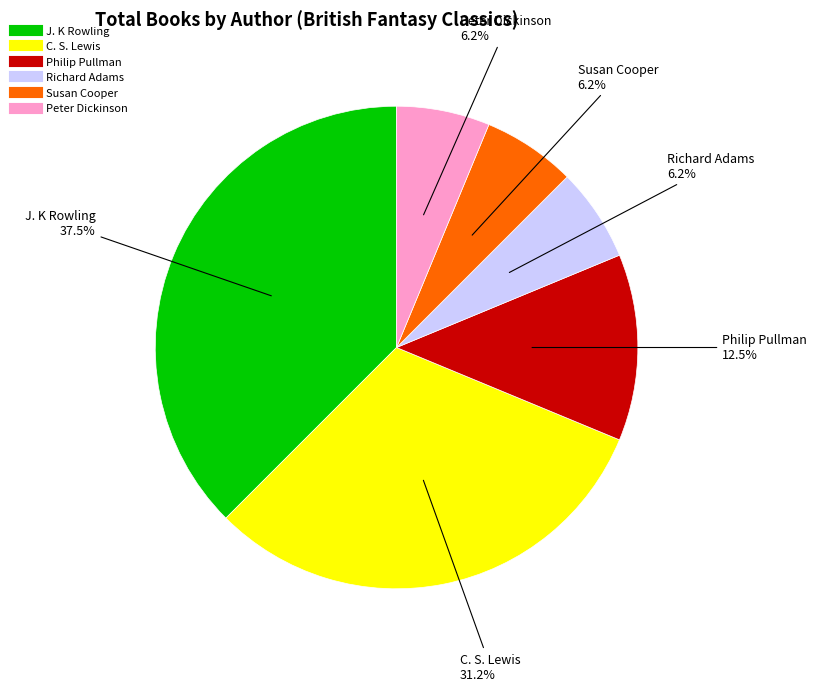

Which slice is the largest?

J. K Rowling